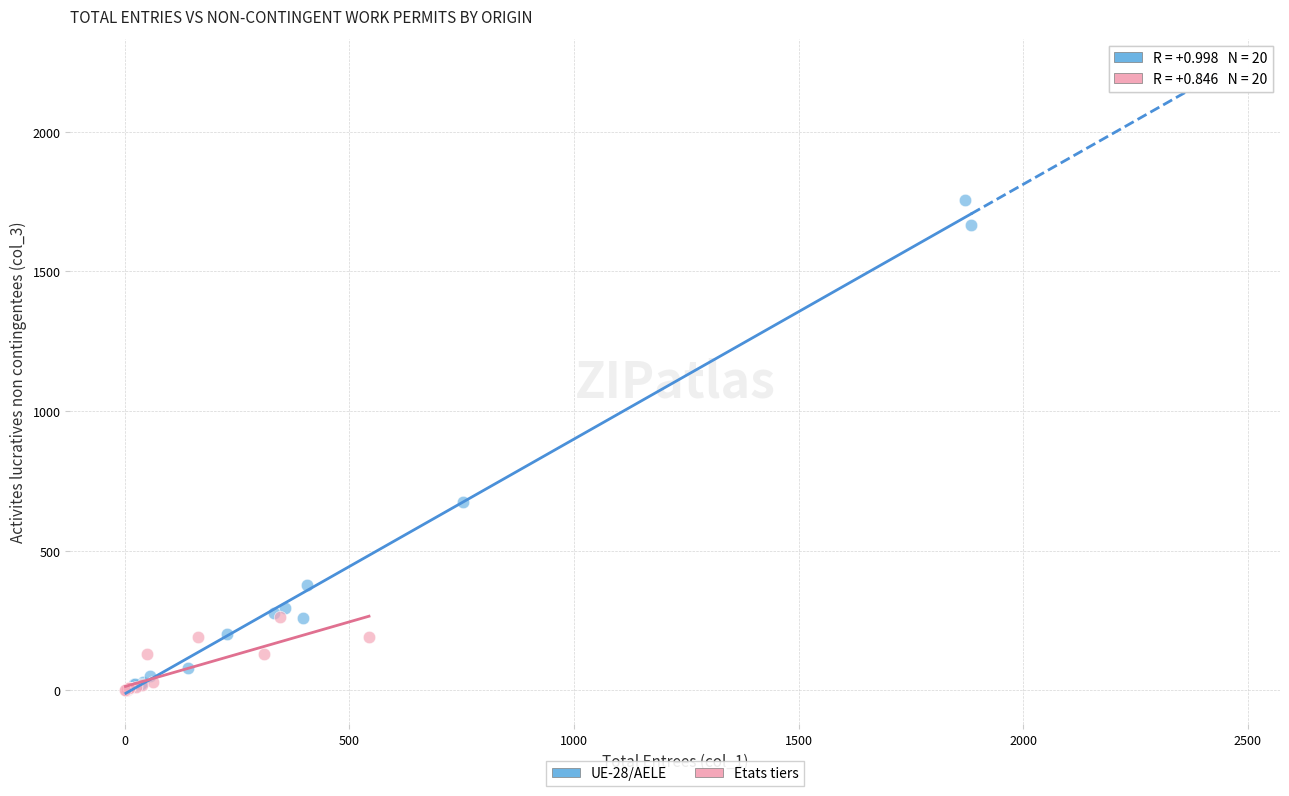

Which series has the largest Y range (max minus min)?

UE-28/AELE